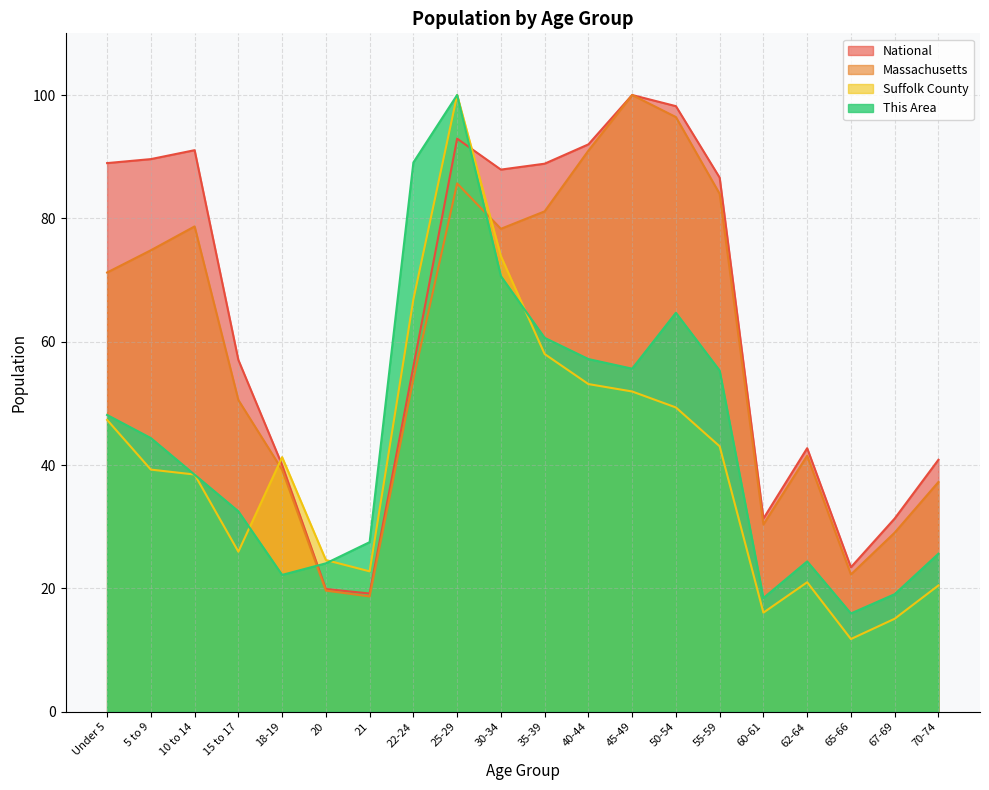

Between which two adjacent categories do This Area and National first intersect?

18-19 and 20